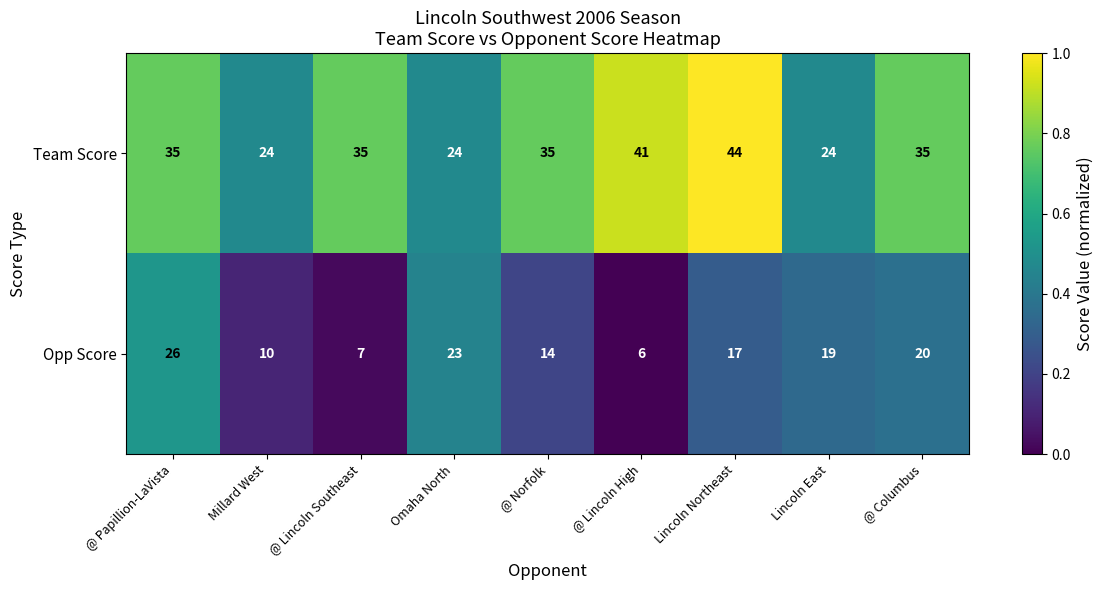

What is the difference between the second highest and second lowest values in the Team Score series?

17